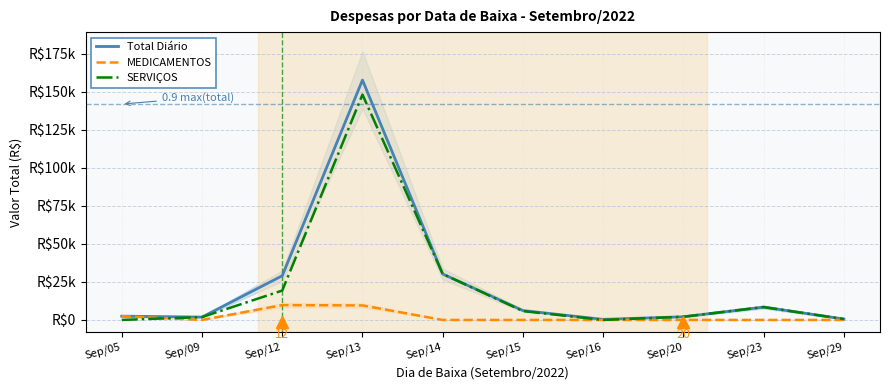

Reading right to left, extract all data points from this chart.

Total Diário: Sep/29=583.5	Sep/23=8443.5	Sep/20=2090.0	Sep/16=360.0	Sep/15=6170.0	Sep/14=30200.0	Sep/13=157687.5	Sep/12=29045.3	Sep/09=1872.5	Sep/05=2472.5
MEDICAMENTOS: Sep/29=0.0	Sep/23=0.0	Sep/20=0.0	Sep/16=0.0	Sep/15=0.0	Sep/14=0.0	Sep/13=9540.0	Sep/12=9739.4	Sep/09=0.0	Sep/05=2472.5
SERVIÇOS: Sep/29=583.5	Sep/23=8443.5	Sep/20=2090.0	Sep/16=0.0	Sep/15=5810.0	Sep/14=30200.0	Sep/13=148147.5	Sep/12=19306.0	Sep/09=1872.5	Sep/05=0.0